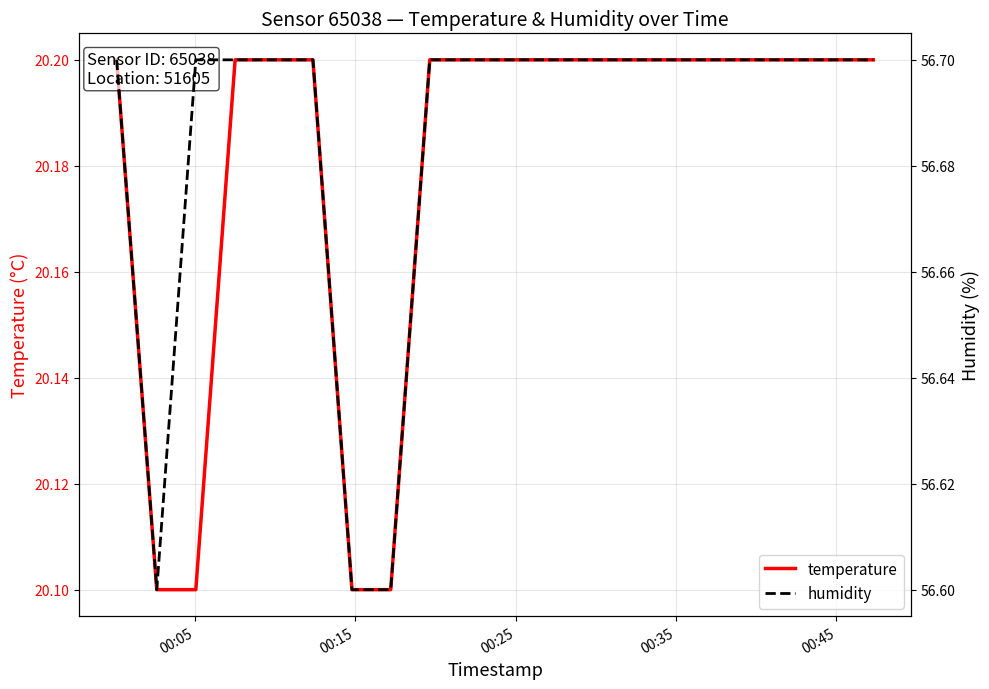

Which series has the widest spread of values?

humidity